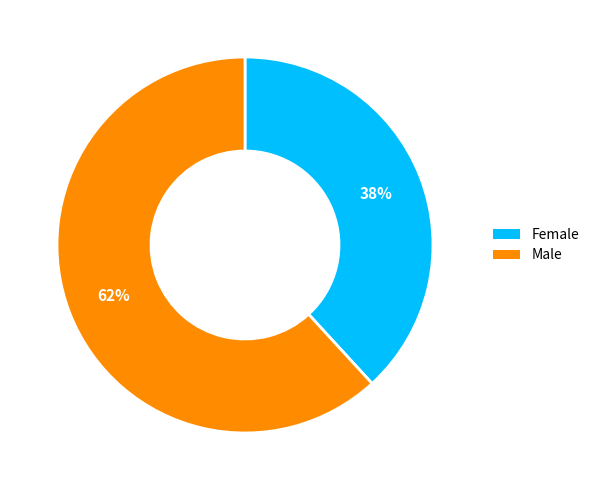

Which slice is the largest?

Male